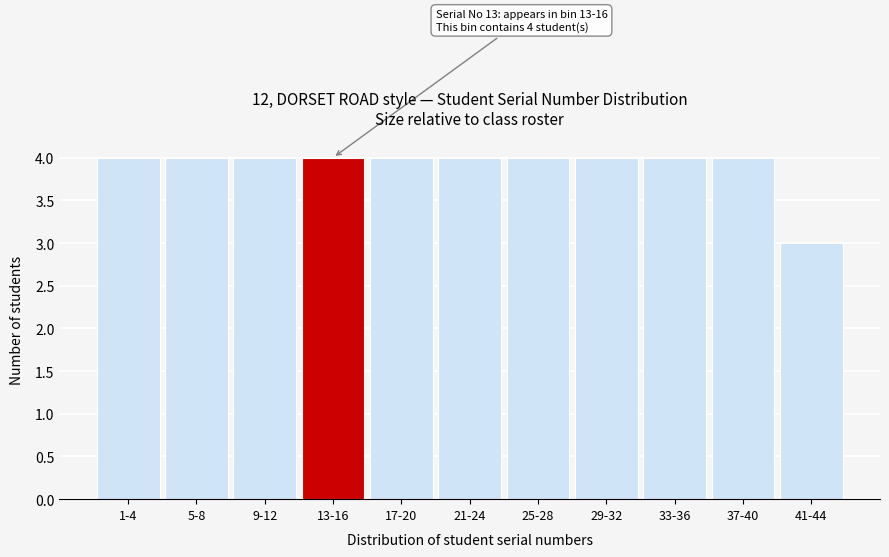

Reading left to right, list all the values displayed in this chart.

1-4=4	5-8=4	9-12=4	13-16=4	17-20=4	21-24=4	25-28=4	29-32=4	33-36=4	37-40=4	41-44=3